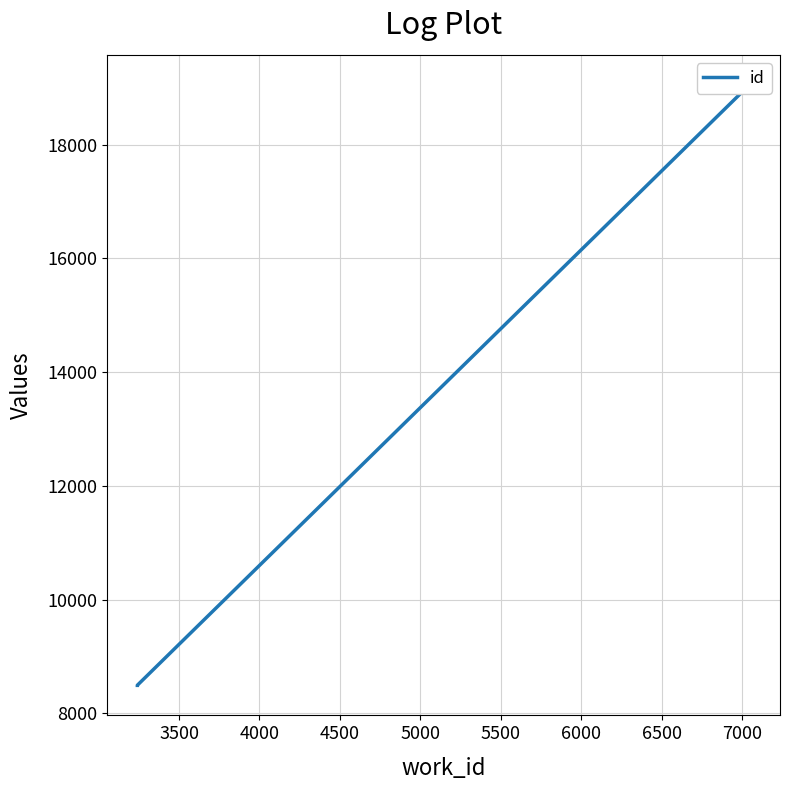

Between 3500 and 4500, which is larger?

4500